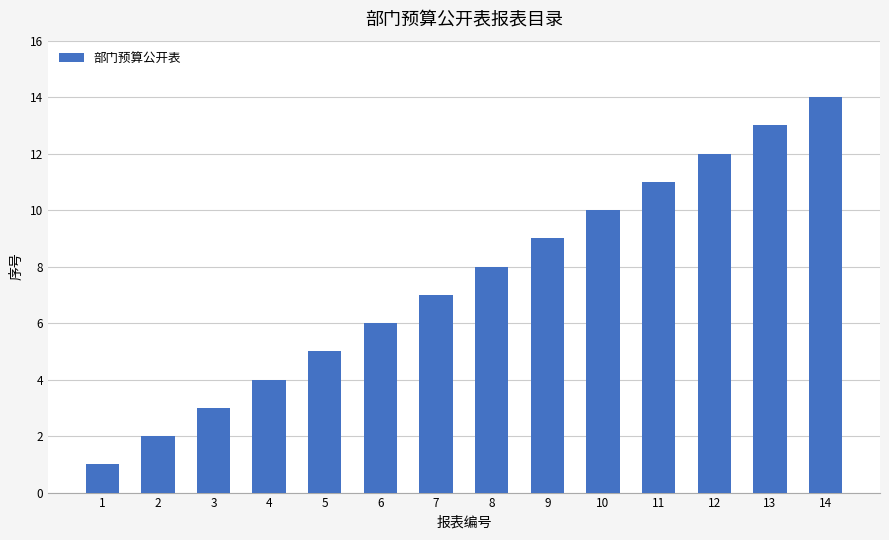

Rank the categories by value from highest to lowest.

14, 13, 12, 11, 10, 9, 8, 7, 6, 5, 4, 3, 2, 1